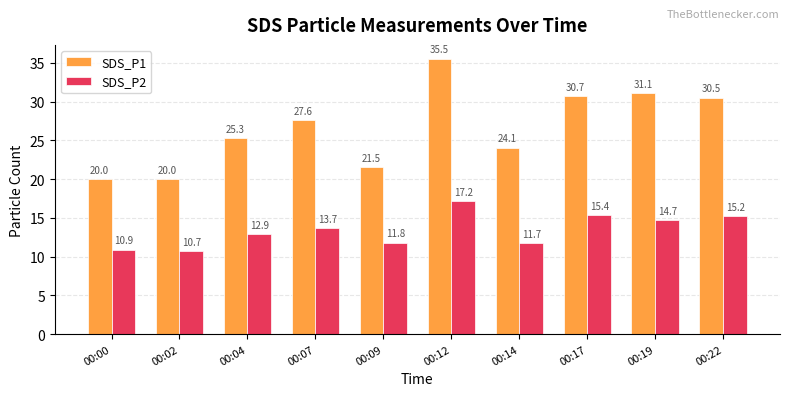

At 00:14, list the series in order from largest to smallest.

SDS_P1, SDS_P2